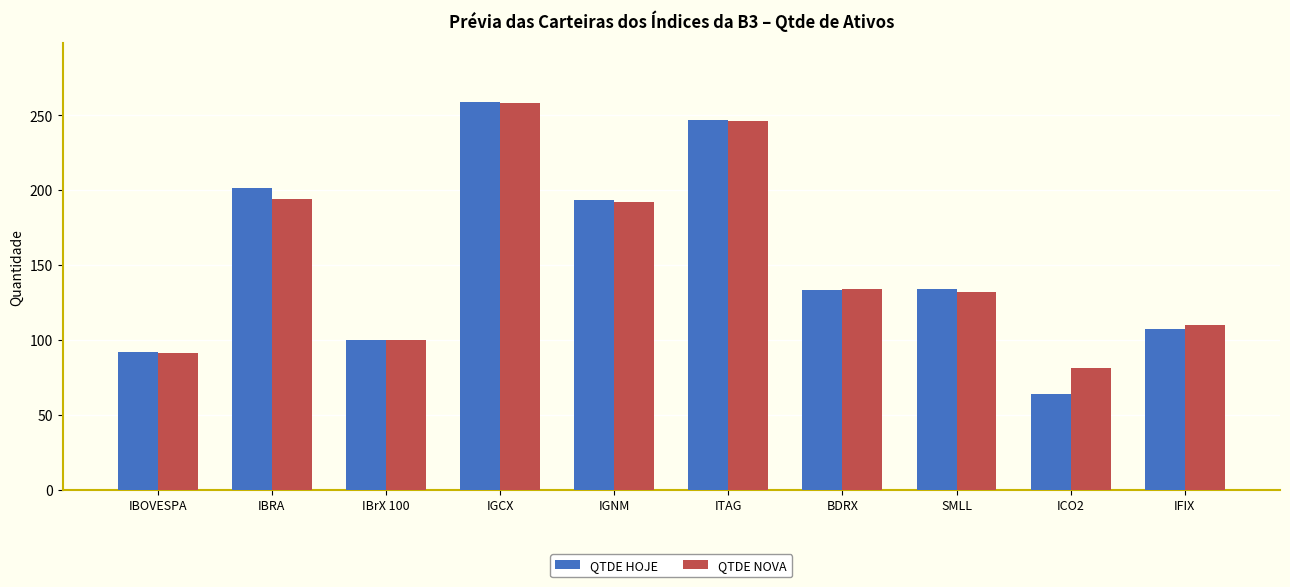

What is the difference between the QTDE HOJE values at IBrX 100 and IBRA?

101